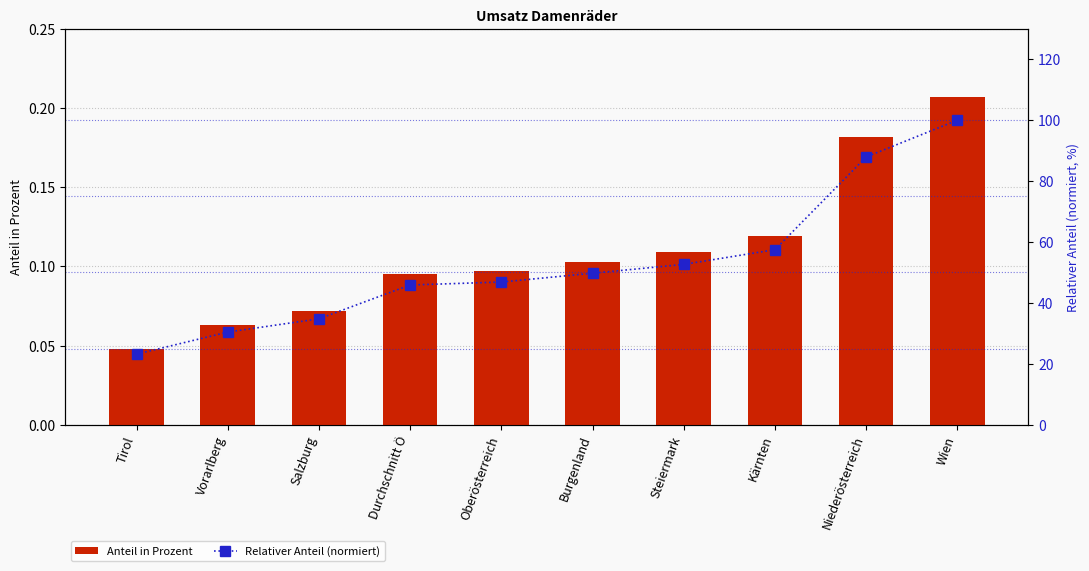

Are the bars grouped side by side (vs. stacked)?

Yes